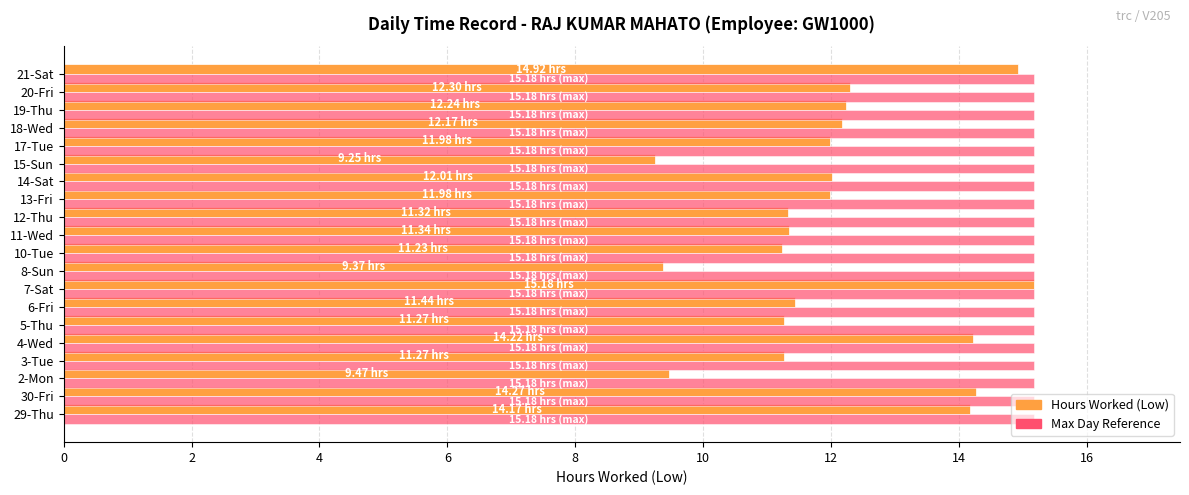

What is the difference between the highest and lowest values at 6-Fri?

3.7